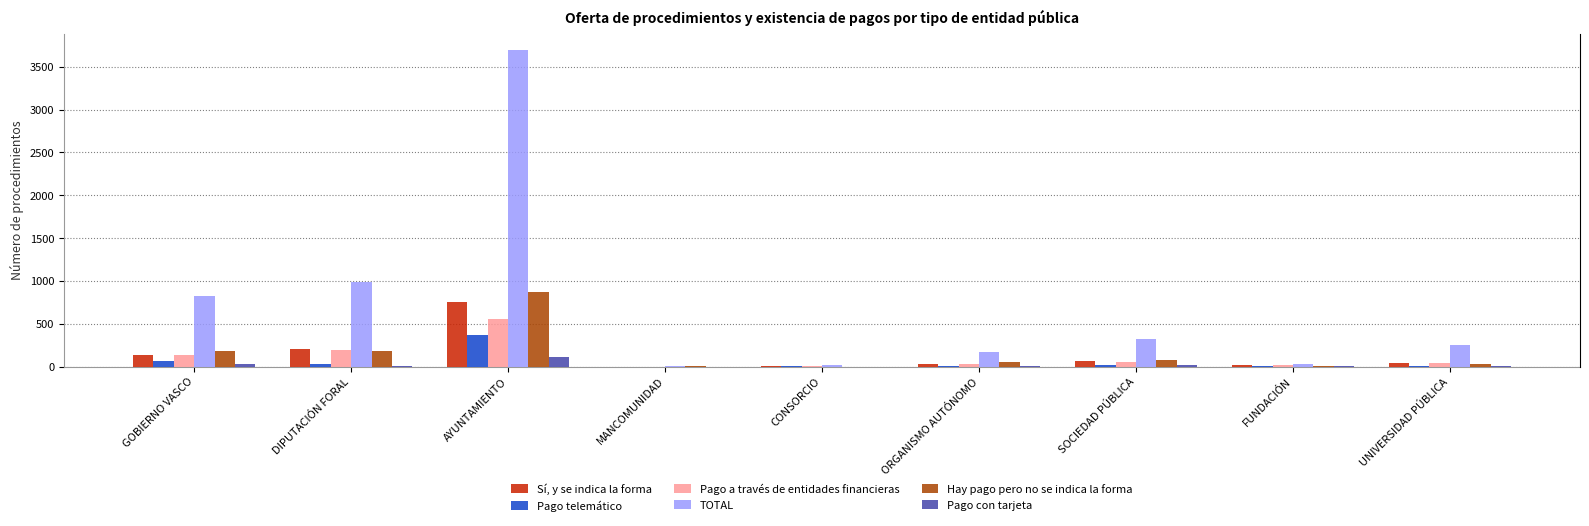

Reading left to right, extract all data points from this chart.

Sí, y se indica la forma: GOBIERNO VASCO=138	DIPUTACIÓN FORAL=201	AYUNTAMIENTO=752	MANCOMUNIDAD=0	CONSORCIO=4	ORGANISMO AUTÓNOMO=29	SOCIEDAD PÚBLICA=59	FUNDACIÓN=15	UNIVERSIDAD PÚBLICA=43
Pago telemático: GOBIERNO VASCO=68	DIPUTACIÓN FORAL=24	AYUNTAMIENTO=368	MANCOMUNIDAD=0	CONSORCIO=4	ORGANISMO AUTÓNOMO=7	SOCIEDAD PÚBLICA=18	FUNDACIÓN=7	UNIVERSIDAD PÚBLICA=11
Pago a través de entidades financieras: GOBIERNO VASCO=130	DIPUTACIÓN FORAL=193	AYUNTAMIENTO=551	MANCOMUNIDAD=0	CONSORCIO=4	ORGANISMO AUTÓNOMO=27	SOCIEDAD PÚBLICA=48	FUNDACIÓN=15	UNIVERSIDAD PÚBLICA=41
TOTAL: GOBIERNO VASCO=818	DIPUTACIÓN FORAL=983	AYUNTAMIENTO=3702	MANCOMUNIDAD=11	CONSORCIO=22	ORGANISMO AUTÓNOMO=165	SOCIEDAD PÚBLICA=326	FUNDACIÓN=29	UNIVERSIDAD PÚBLICA=246
Hay pago pero no se indica la forma: GOBIERNO VASCO=176	DIPUTACIÓN FORAL=186	AYUNTAMIENTO=870	MANCOMUNIDAD=6	CONSORCIO=0	ORGANISMO AUTÓNOMO=57	SOCIEDAD PÚBLICA=76	FUNDACIÓN=5	UNIVERSIDAD PÚBLICA=30
Pago con tarjeta: GOBIERNO VASCO=29	DIPUTACIÓN FORAL=2	AYUNTAMIENTO=116	MANCOMUNIDAD=0	CONSORCIO=0	ORGANISMO AUTÓNOMO=4	SOCIEDAD PÚBLICA=15	FUNDACIÓN=5	UNIVERSIDAD PÚBLICA=3